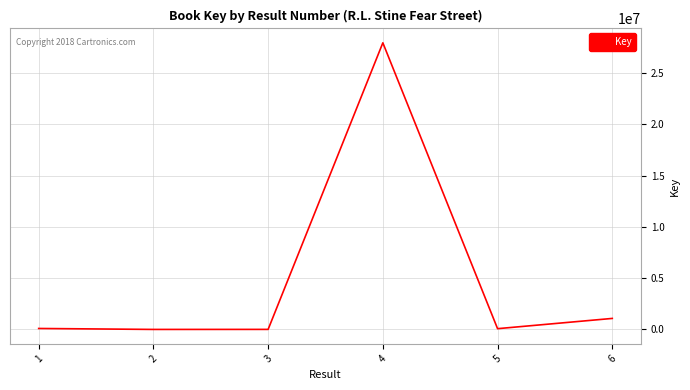

What is the difference between the values at 2 and 1?

94033